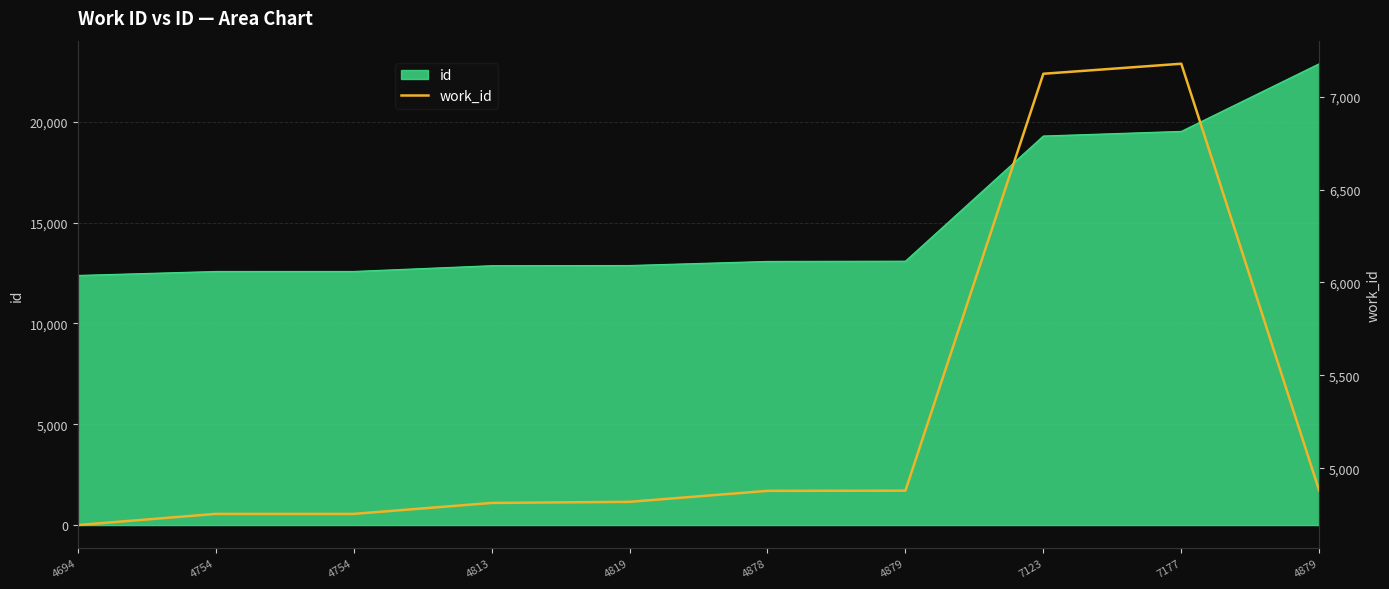

Between 7123 and 4879, which is larger?

7123